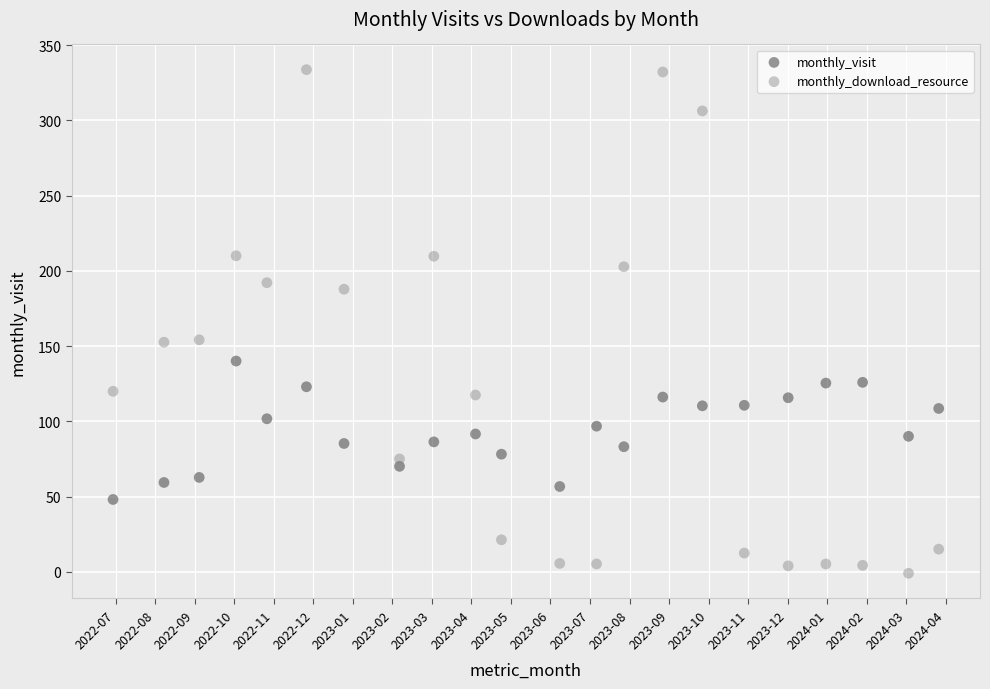

Which series reaches the maximum Y coordinate?

monthly_download_resource